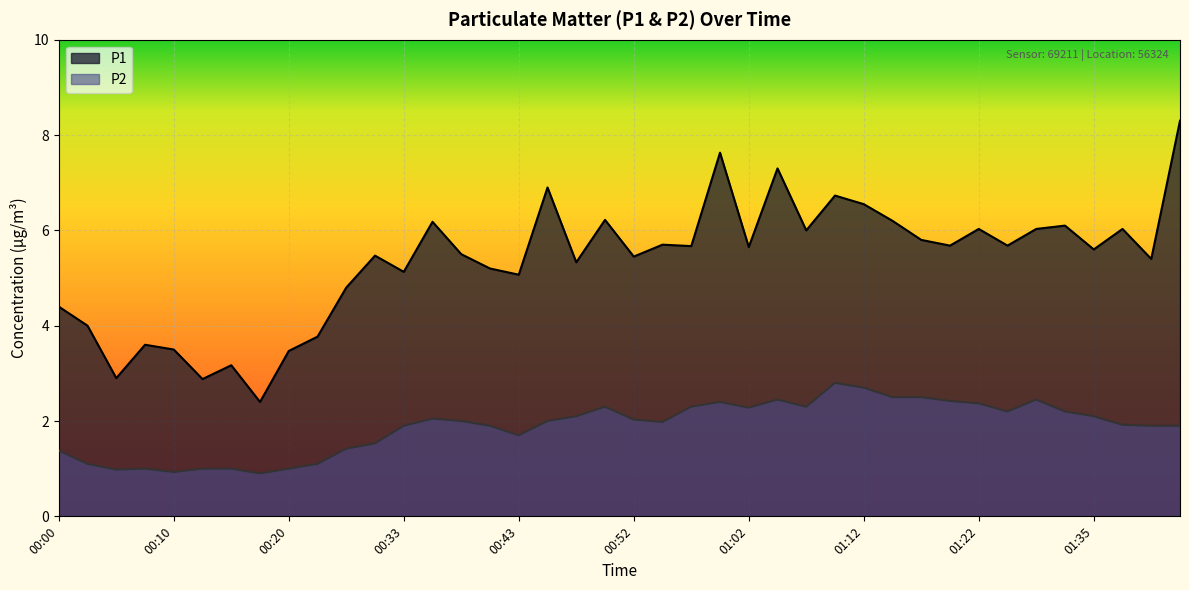

What value does the P1 series have at 00:15?

3.2